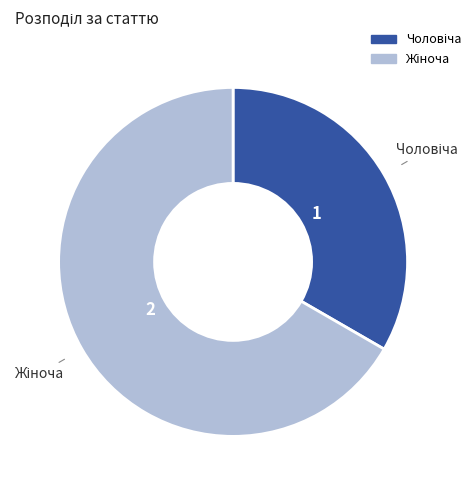

Does any single category account for the majority?

Yes